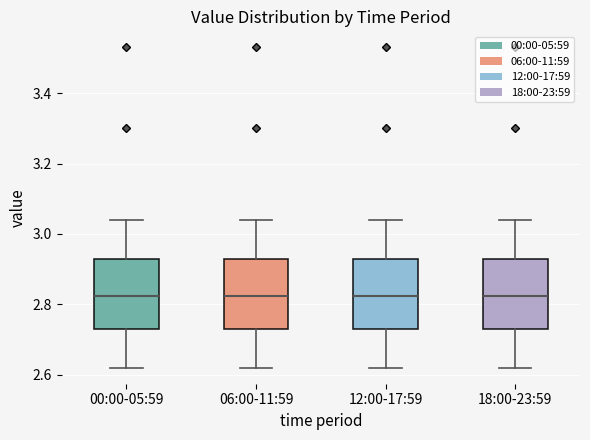

Reading left to right, transcribe this box plot: for each box, give where its median line is, the range the box spans, and where its two whiskers end, as read against the y-axis. The values are not printed on the chart, so give them approximately, as read against the axis.

00:00-05:59: median 2.82, box 2.74 to 2.92, whiskers 2.62 to 3.04
06:00-11:59: median 2.82, box 2.74 to 2.92, whiskers 2.62 to 3.04
12:00-17:59: median 2.82, box 2.74 to 2.92, whiskers 2.62 to 3.04
18:00-23:59: median 2.82, box 2.74 to 2.92, whiskers 2.62 to 3.04